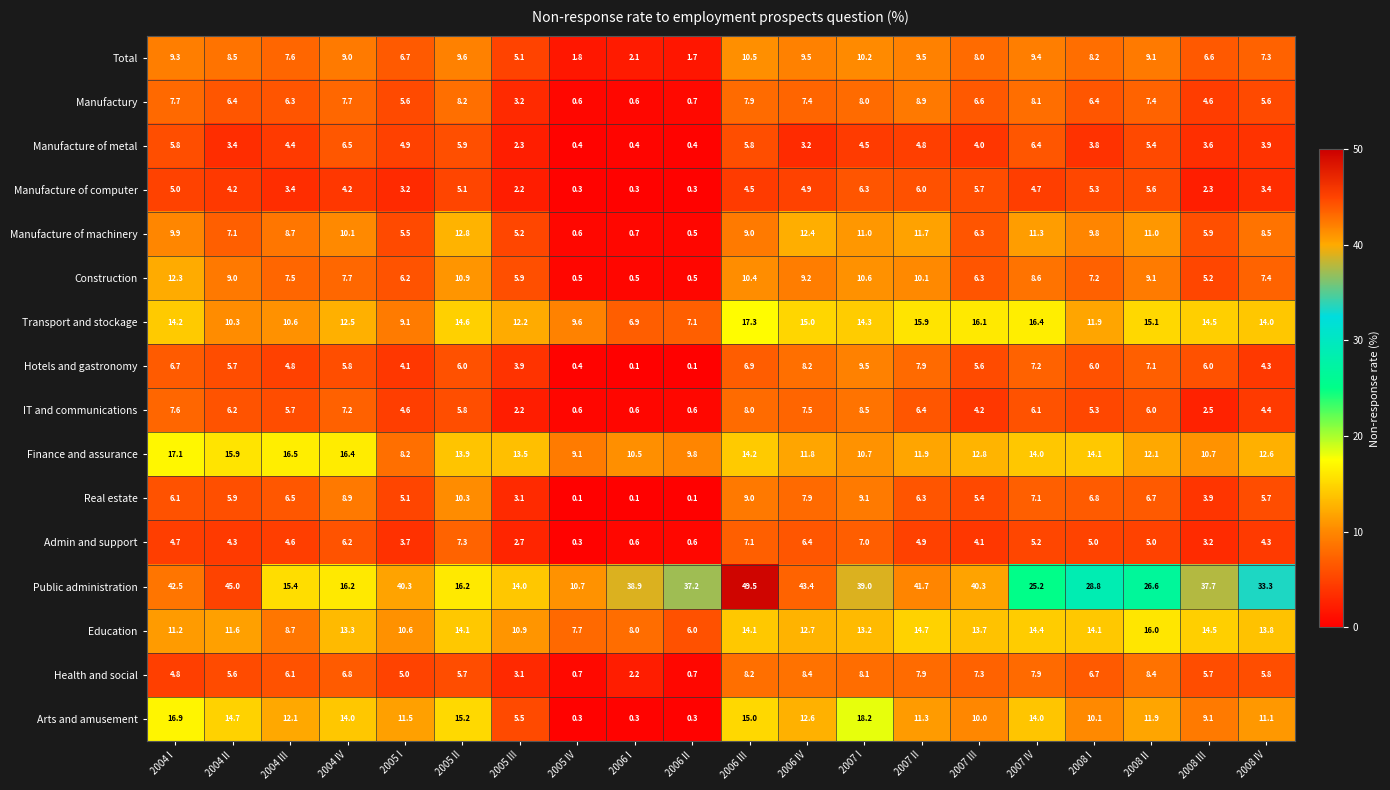

Which series has the widest spread of values?

Public administration